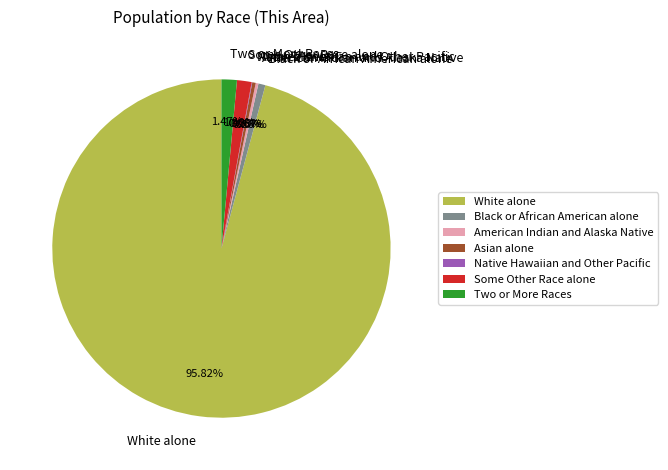

Combined, do Two or More Races and Asian alone account for over 50%?

No